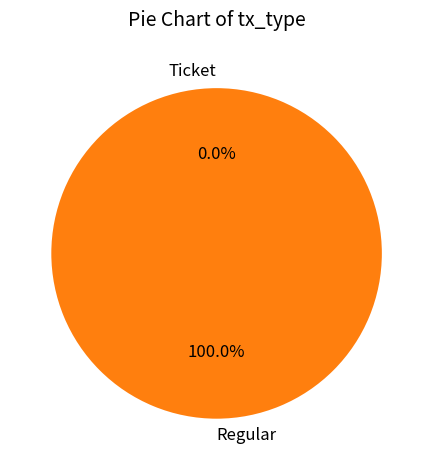

What percentage do Regular and Ticket together represent?

100.0%